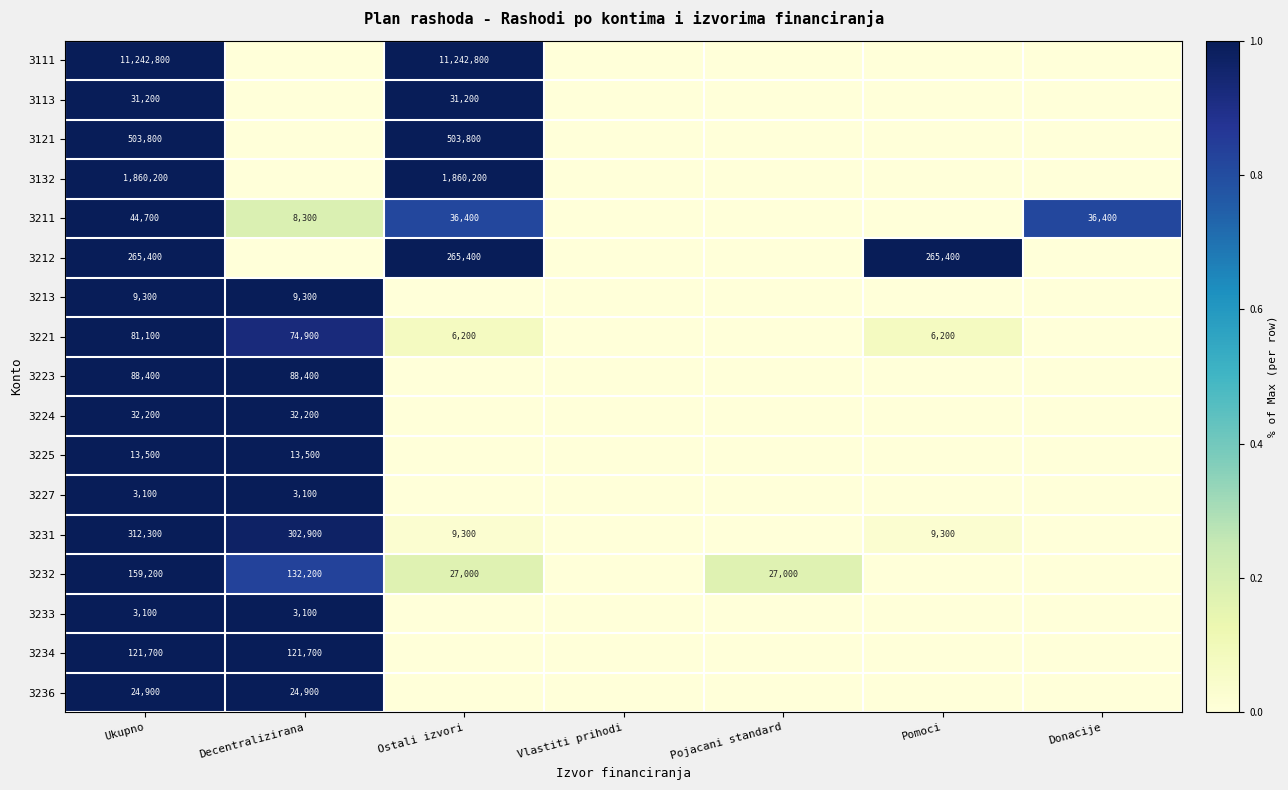

What is the difference between the 3232 values at Ostali izvori and Ukupno?

132200